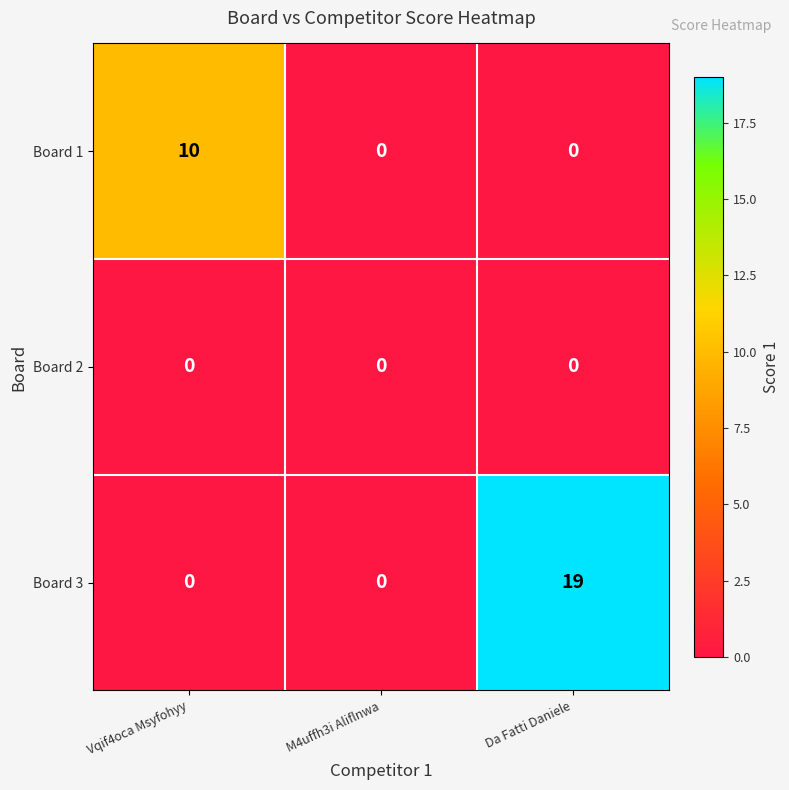

Which series has the largest total across all categories?

Board 3